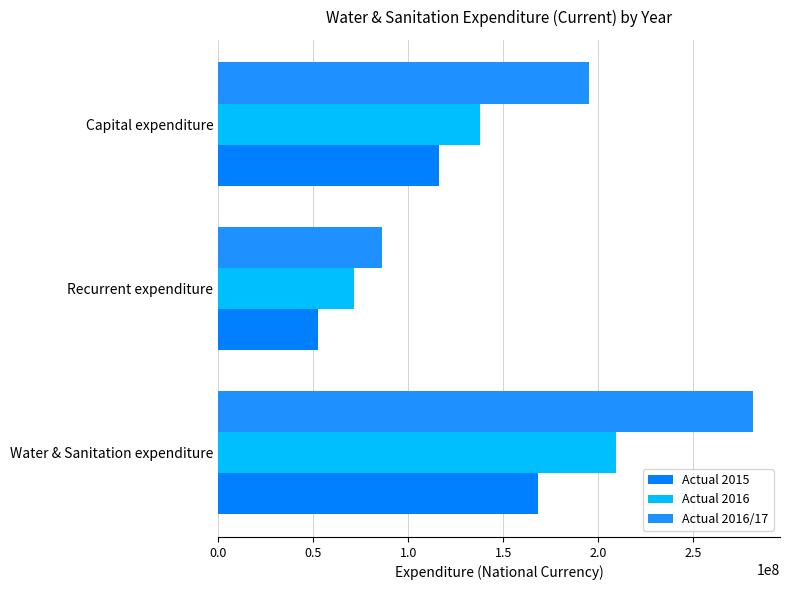

At how many categories does at least one series exceed 255983340?

1